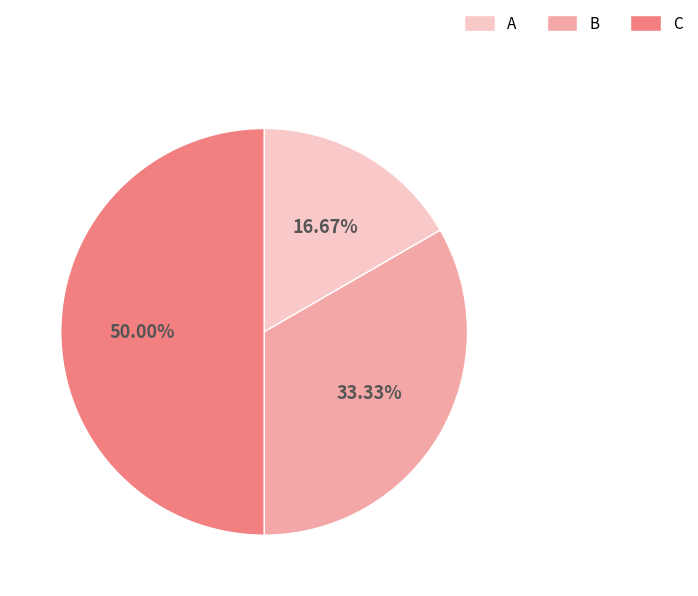

Rank the categories by value from highest to lowest.

C, B, A